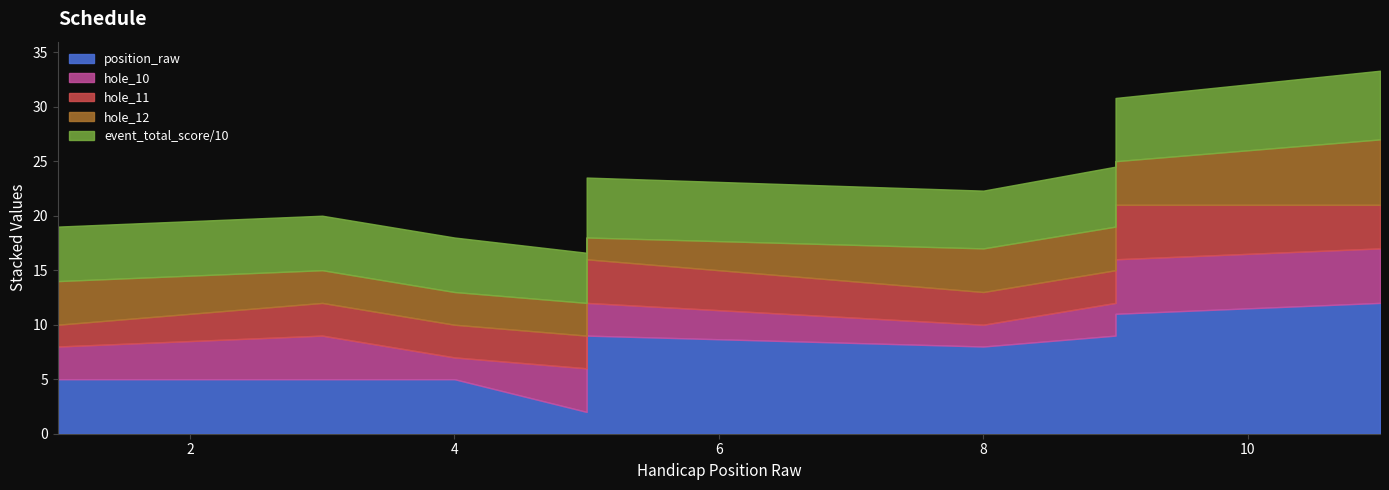

What is the average value of the event_total_score series?

52